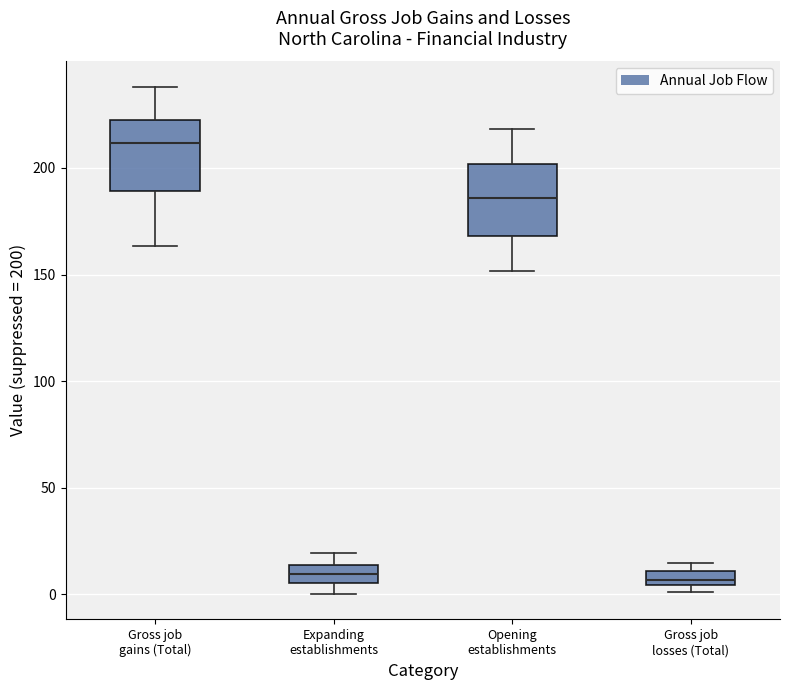

Where is the lower edge of the box for Gross job losses (Total) on the y-axis? The values are not printed on the chart, so give them approximately, as read against the axis.

5